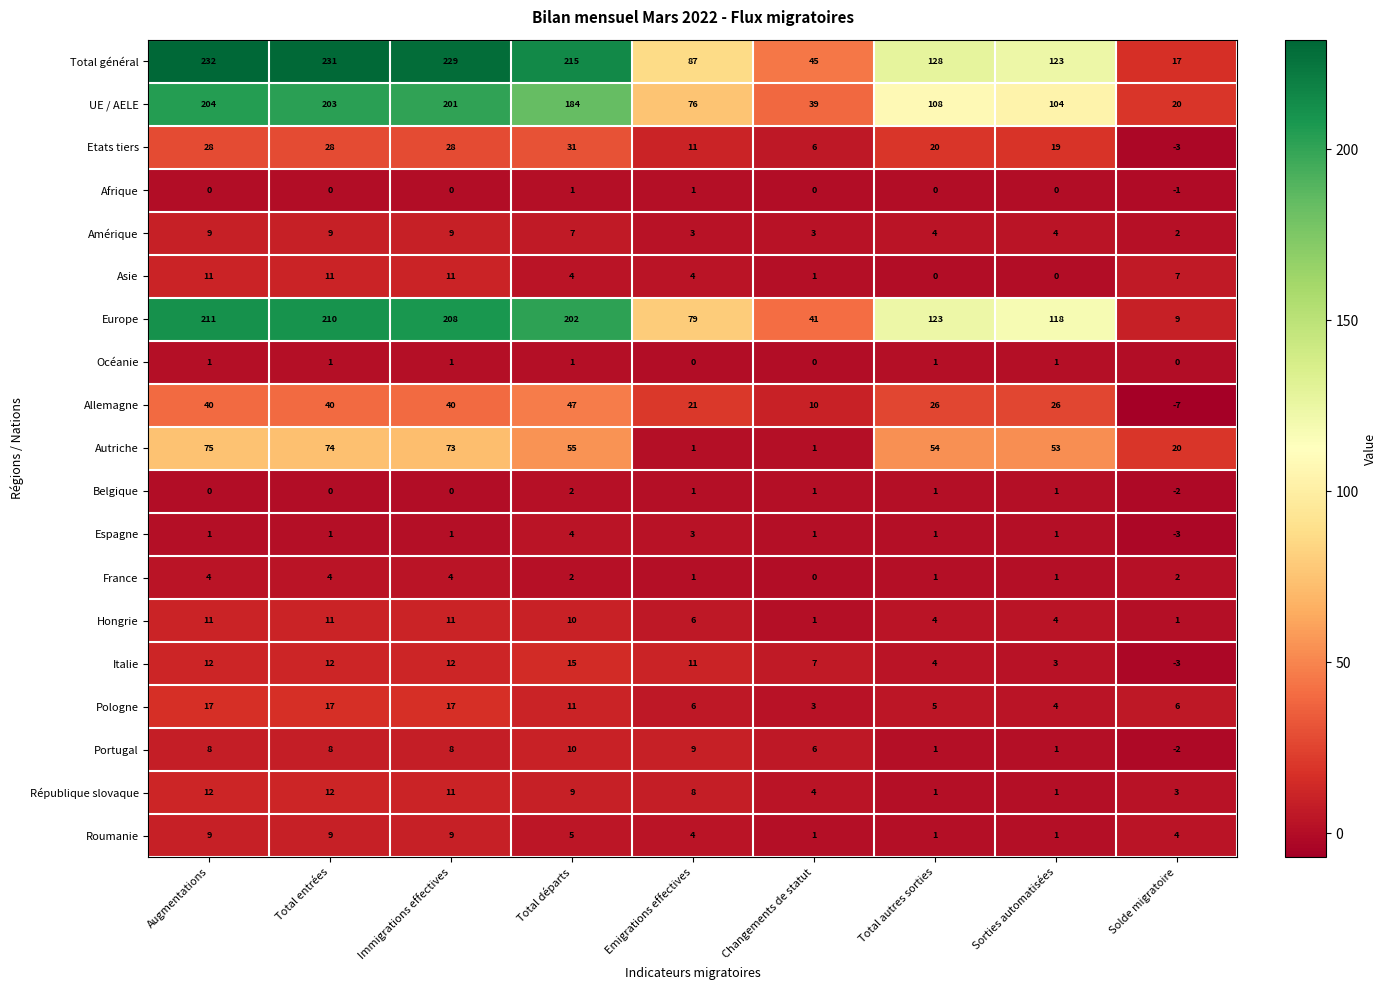

At how many categories does at least one series exceed 68?

7